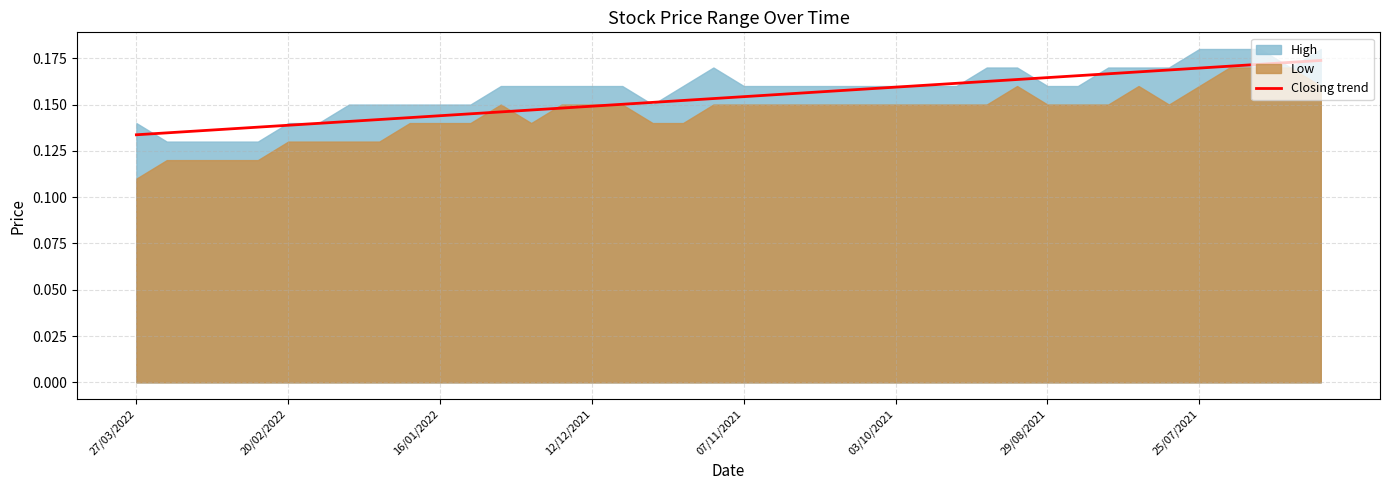

Is it true that Closing trend equals 0.3 at 03/10/2021?

False